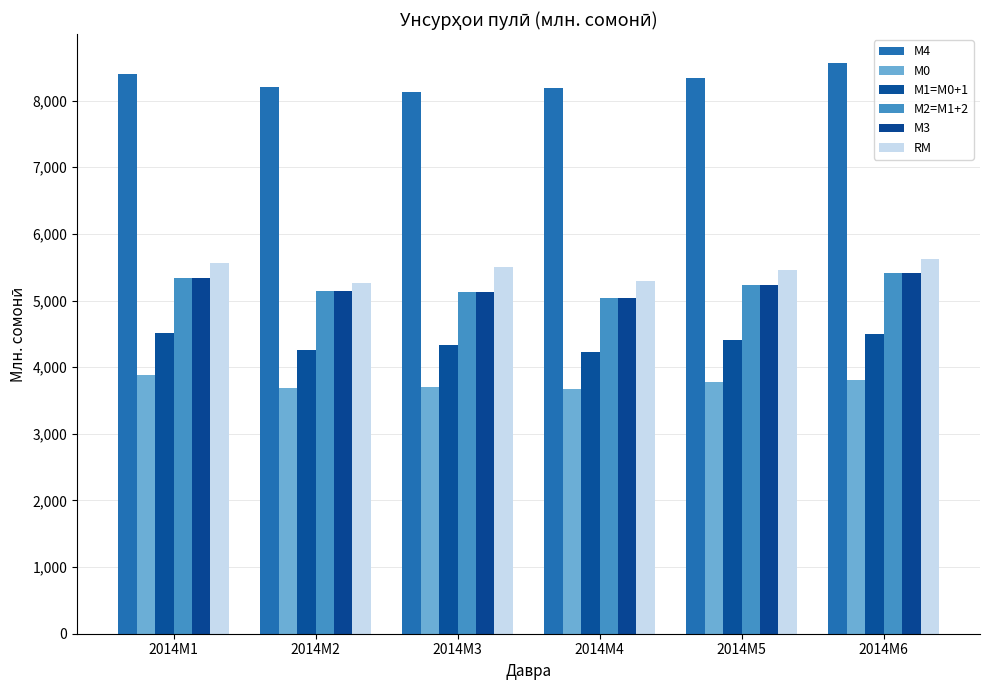

At how many categories does at least one series exceed 7654?

6